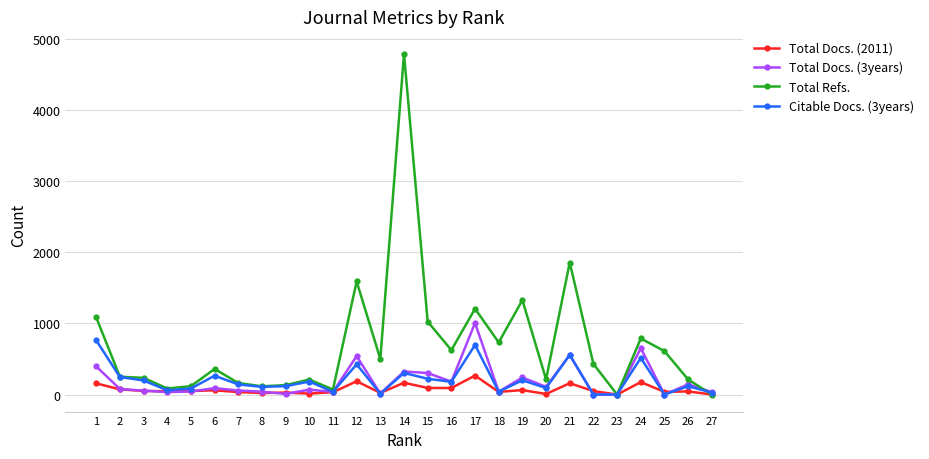

What are all the series names shown in the legend?

Total Docs. (2011), Total Docs. (3years), Total Refs., Citable Docs. (3years)